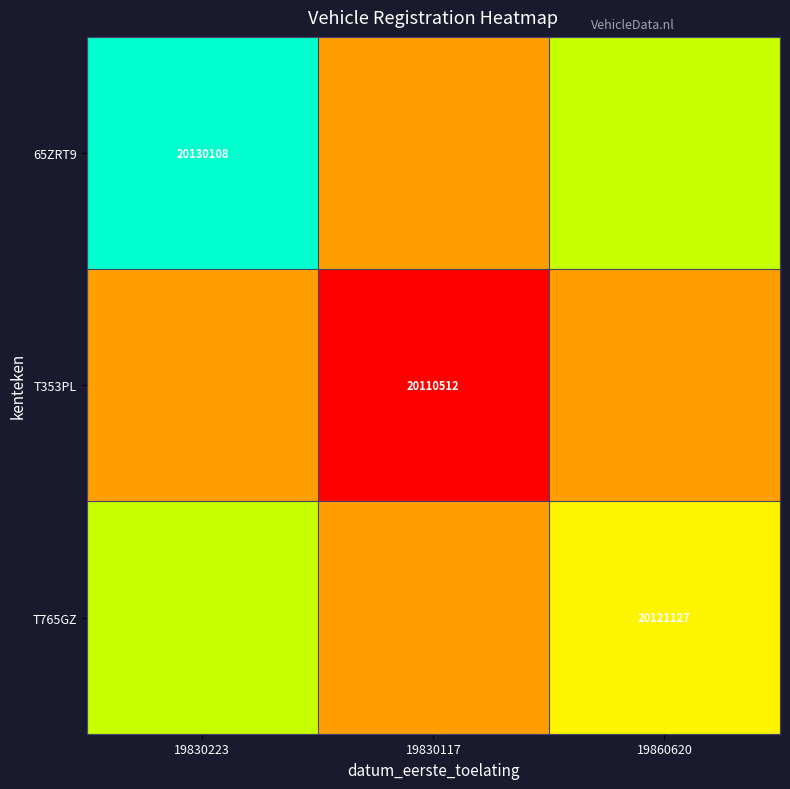

The value of 65ZRT9 at 19830223 is 20130108. True or false?

True